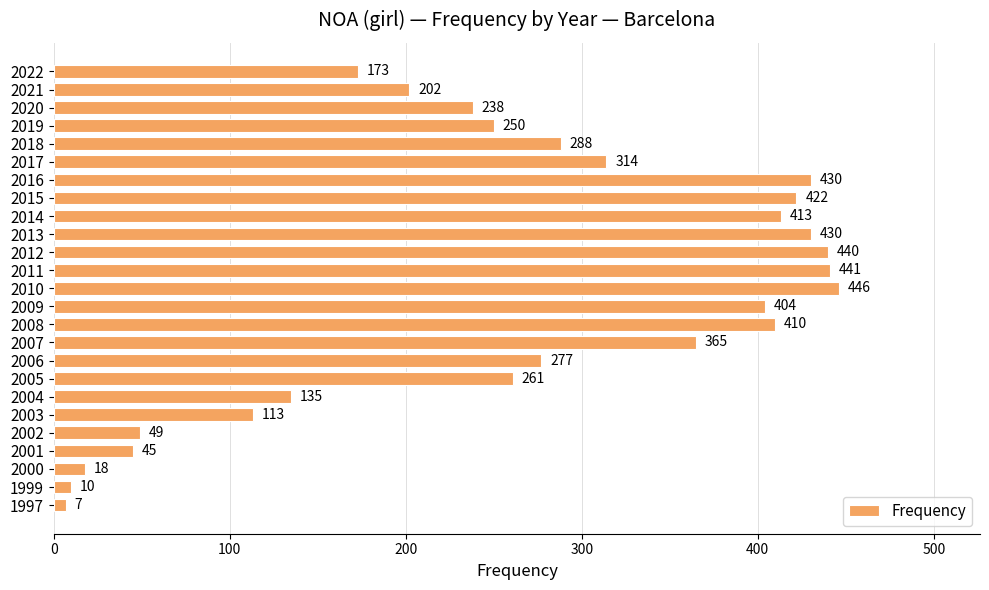

What is the maximum value shown in the chart?

446